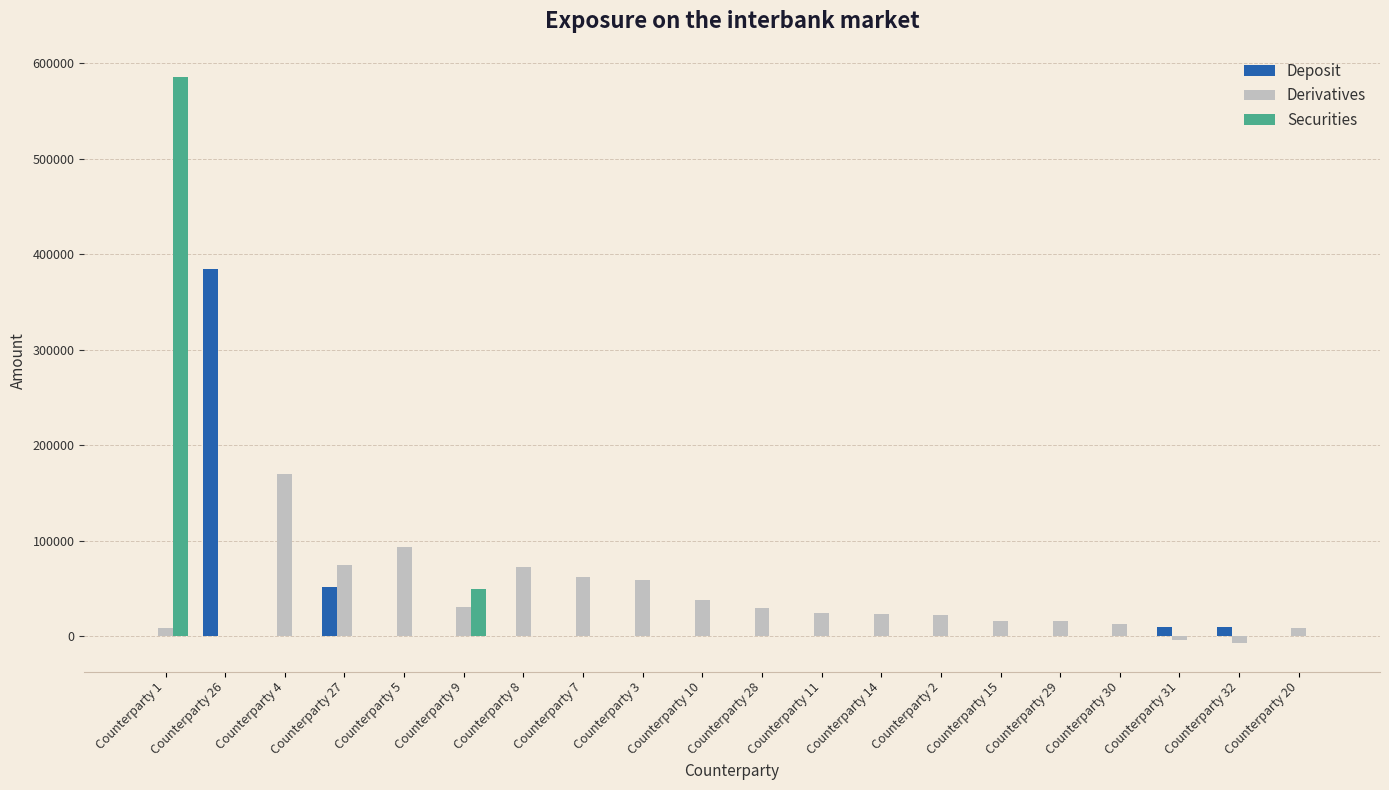

How many distinct data groups are displayed?

3